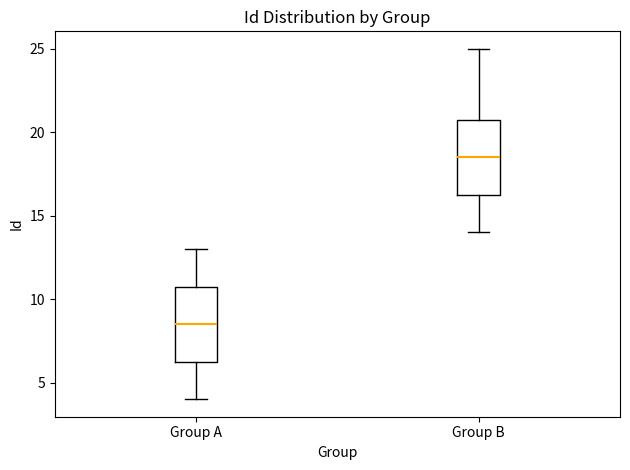

Reading left to right, read every box against the y-axis: the position of its median line, the range the box covers, and the ends of its whiskers. The values are not printed on the chart, so give them approximately, as read against the axis.

Group A: median 8.5, box 6.5 to 11.0, whiskers 4.0 to 13.0
Group B: median 18.5, box 16.5 to 21.0, whiskers 14.0 to 25.0